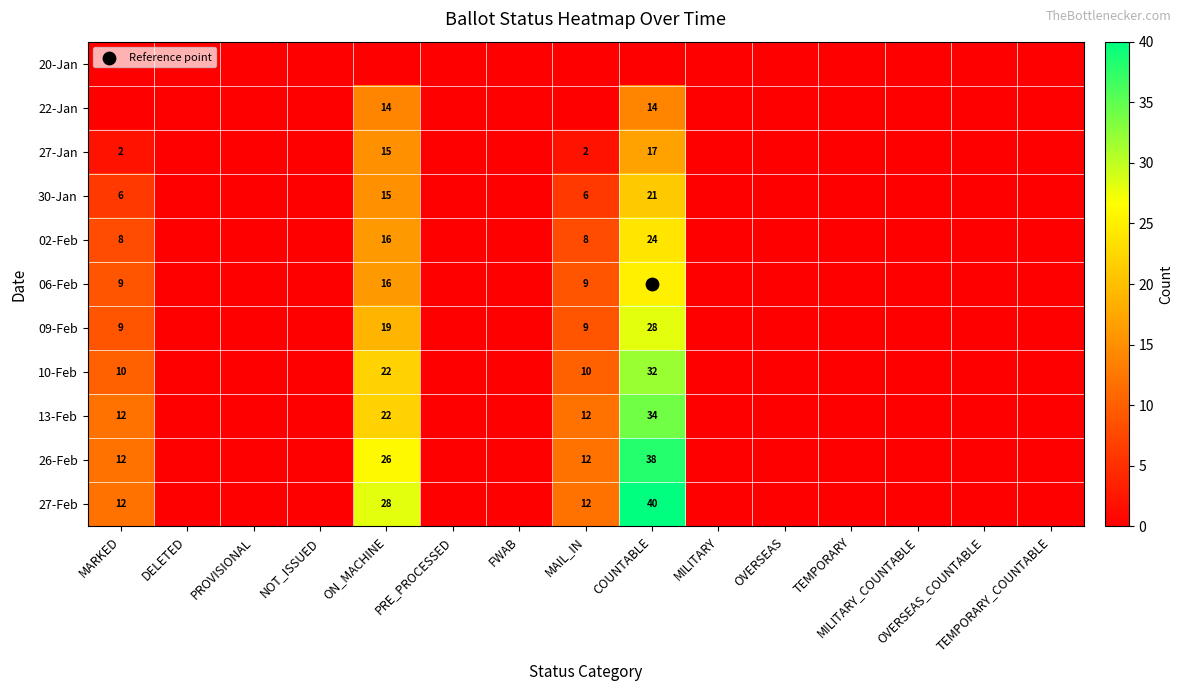

Is the value of 10-Feb at TEMPORARY greater than the value of 02-Feb at MAIL_IN?

No